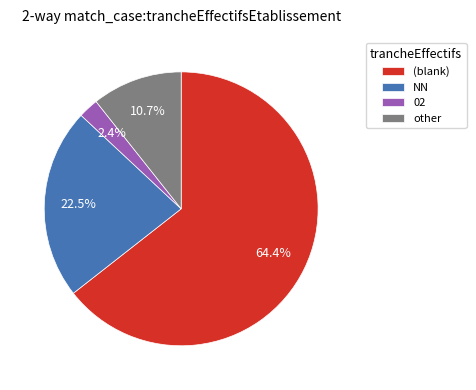

What is the ratio of the value at 02 to the value at other?

0.2